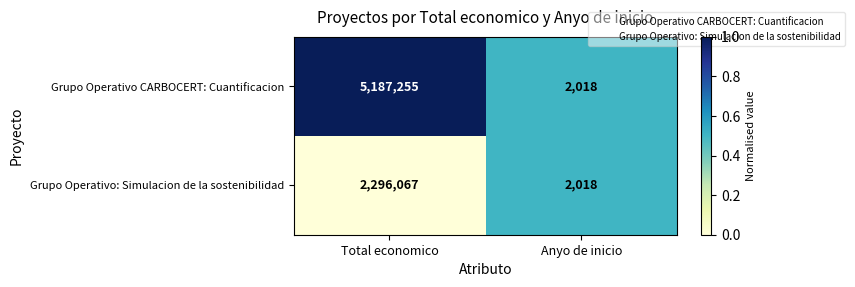

Where is Grupo Operativo CARBOCERT: Cuantificacion nearest to the value 2594636?

Anyo de inicio